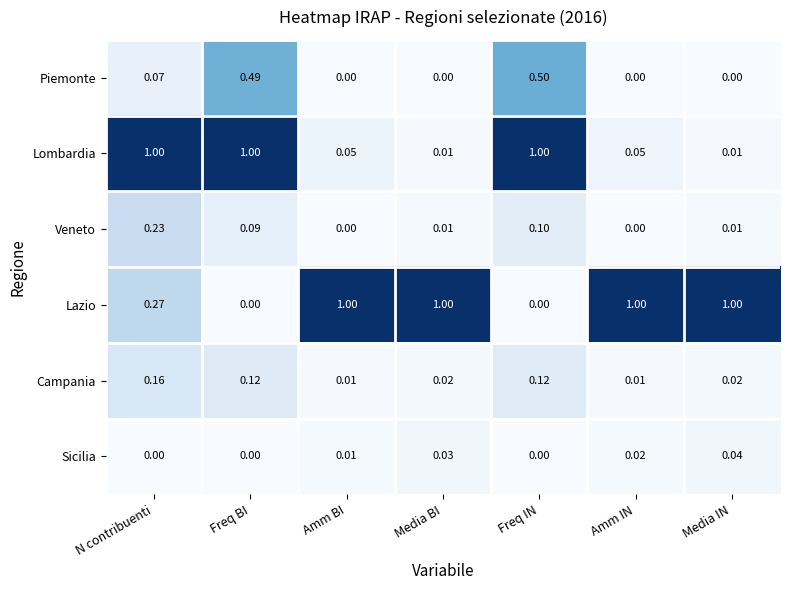

Which series has the largest total across all categories?

Lazio